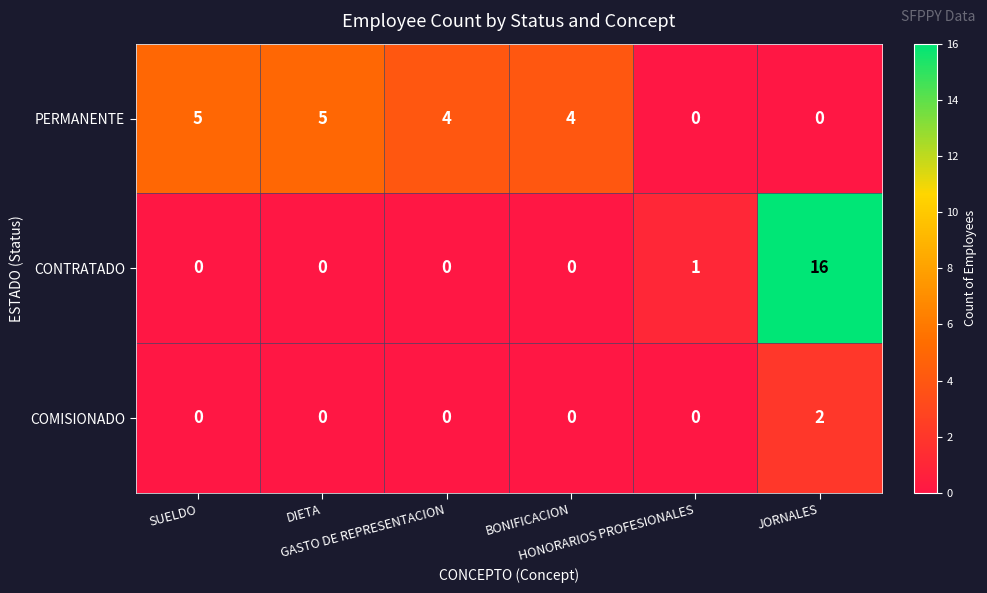

How many distinct data groups are displayed?

3